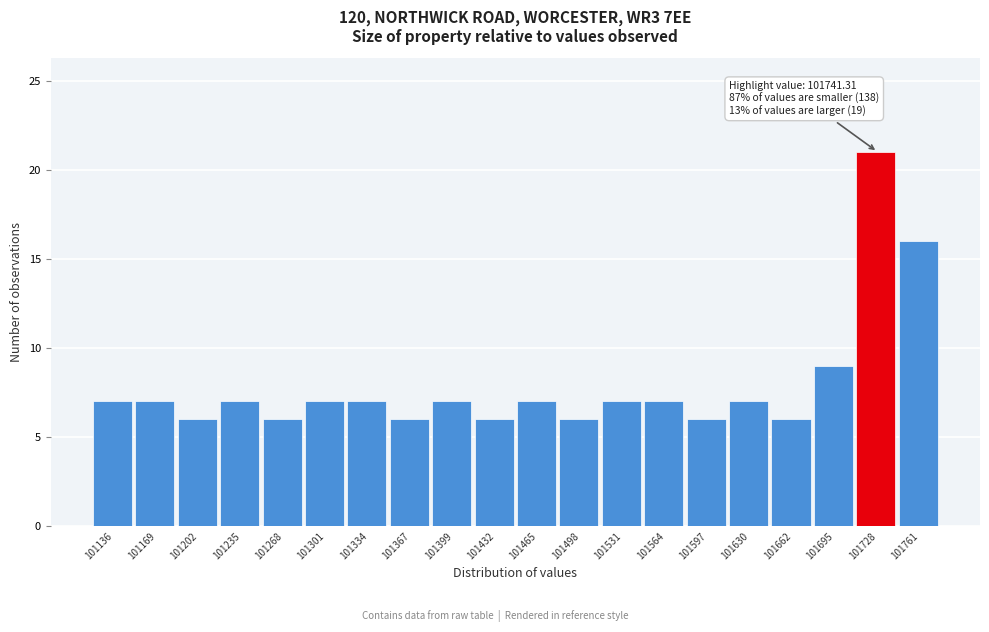

Which range on the x-axis has the tallest bar?

101710 to 101745